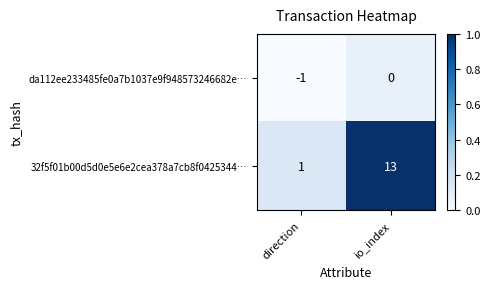

Between direction and io_index, which is larger?

io_index